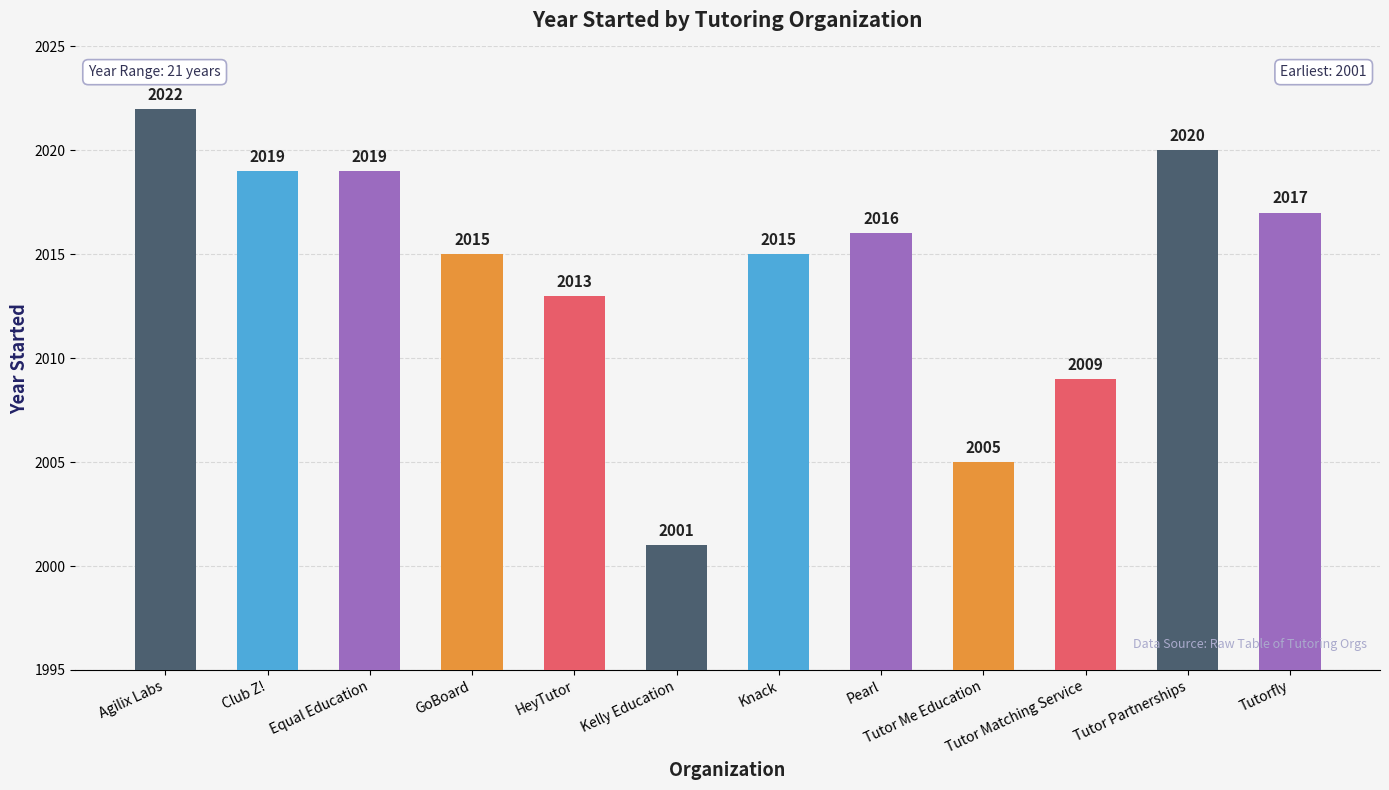

What is the minimum value shown in the chart?

2001